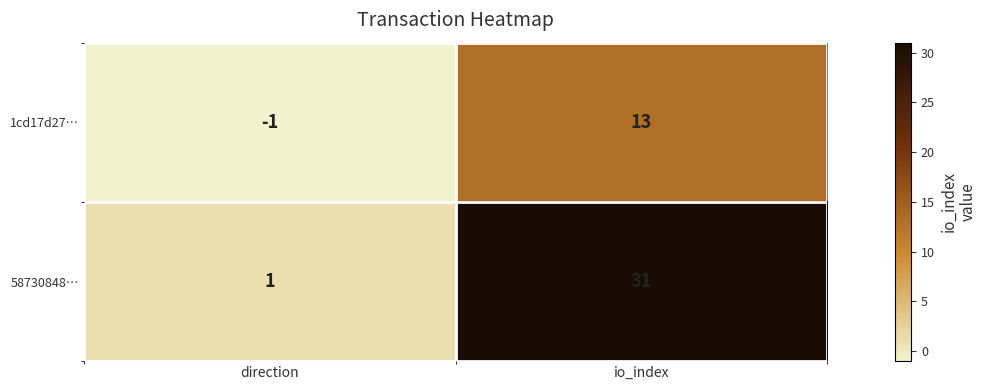

Which series has the largest range (max minus min)?

58730848…